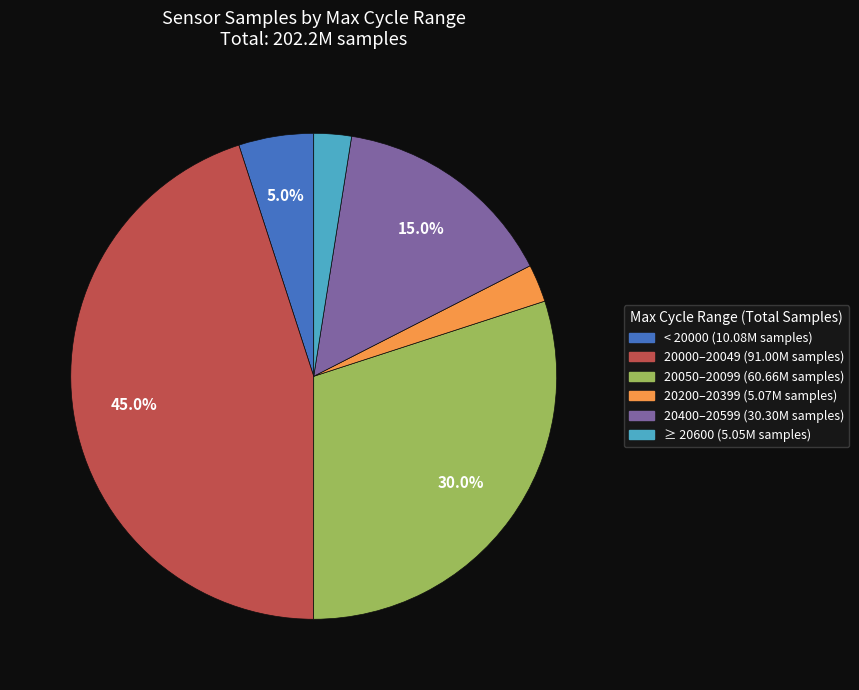

Is there any slice that represents more than half of the pie?

No